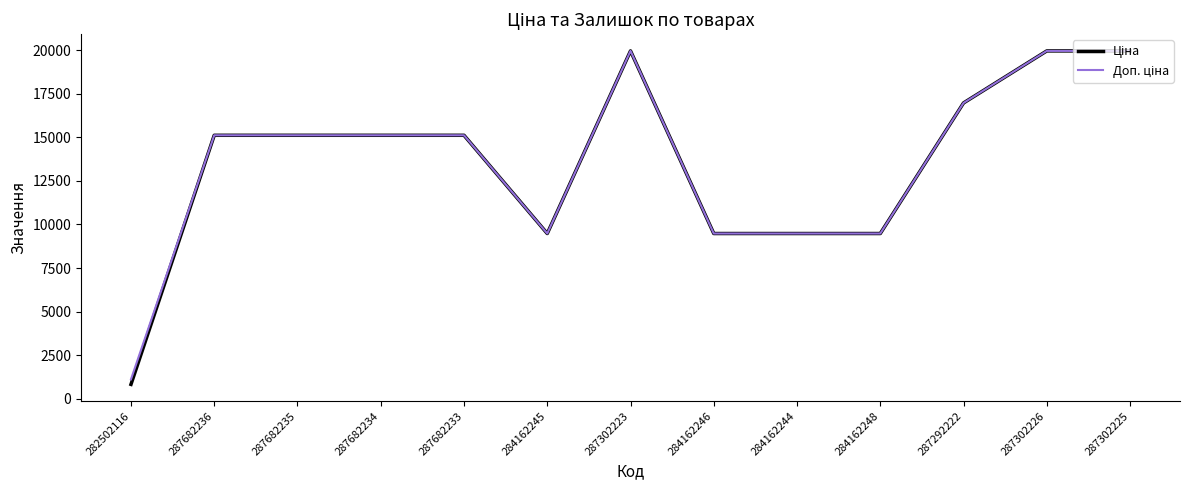

What is the total value across all series at 284162246?

18960.1